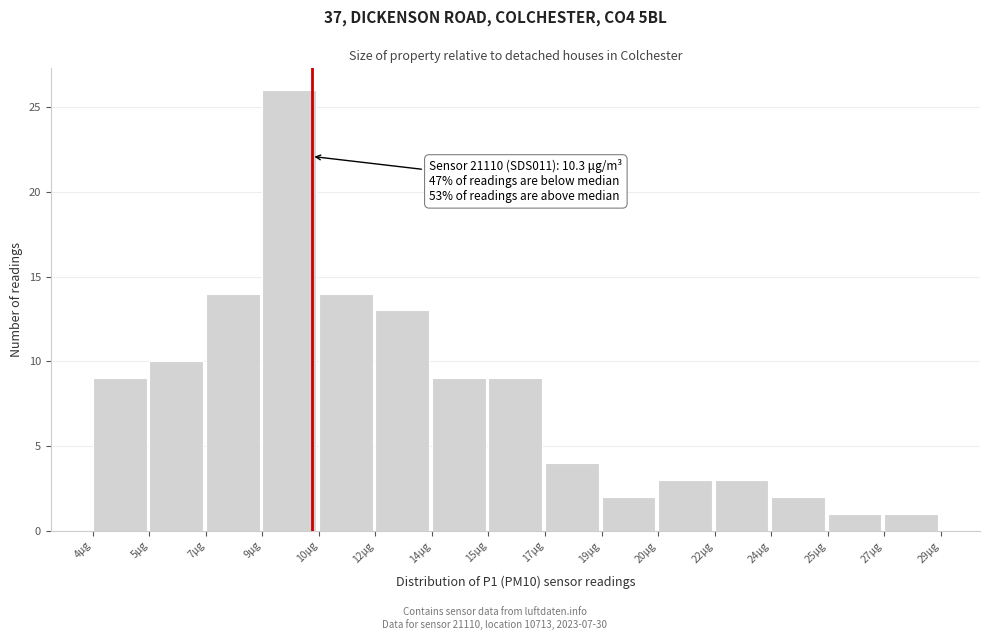

Reading left to right, transcribe all the data shown in this chart.

4μg=9	5μg=10	7μg=14	9μg=26	10μg=14	12μg=13	14μg=9	15μg=9	17μg=4	19μg=2	20μg=3	22μg=3	24μg=2	25μg=1	27μg=1